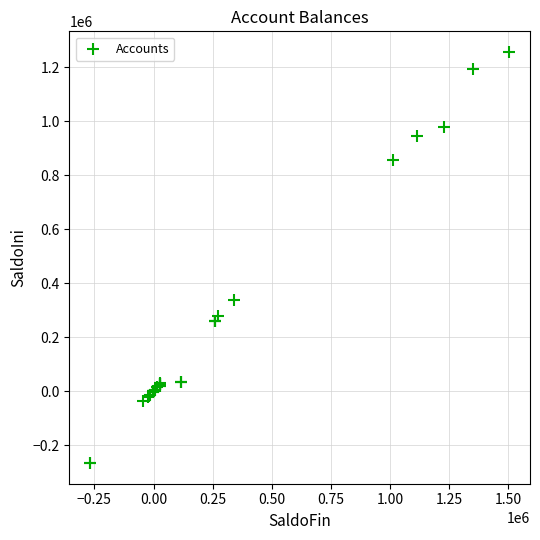

What Y value in the scatter plot is closest to 495165?

339267.8